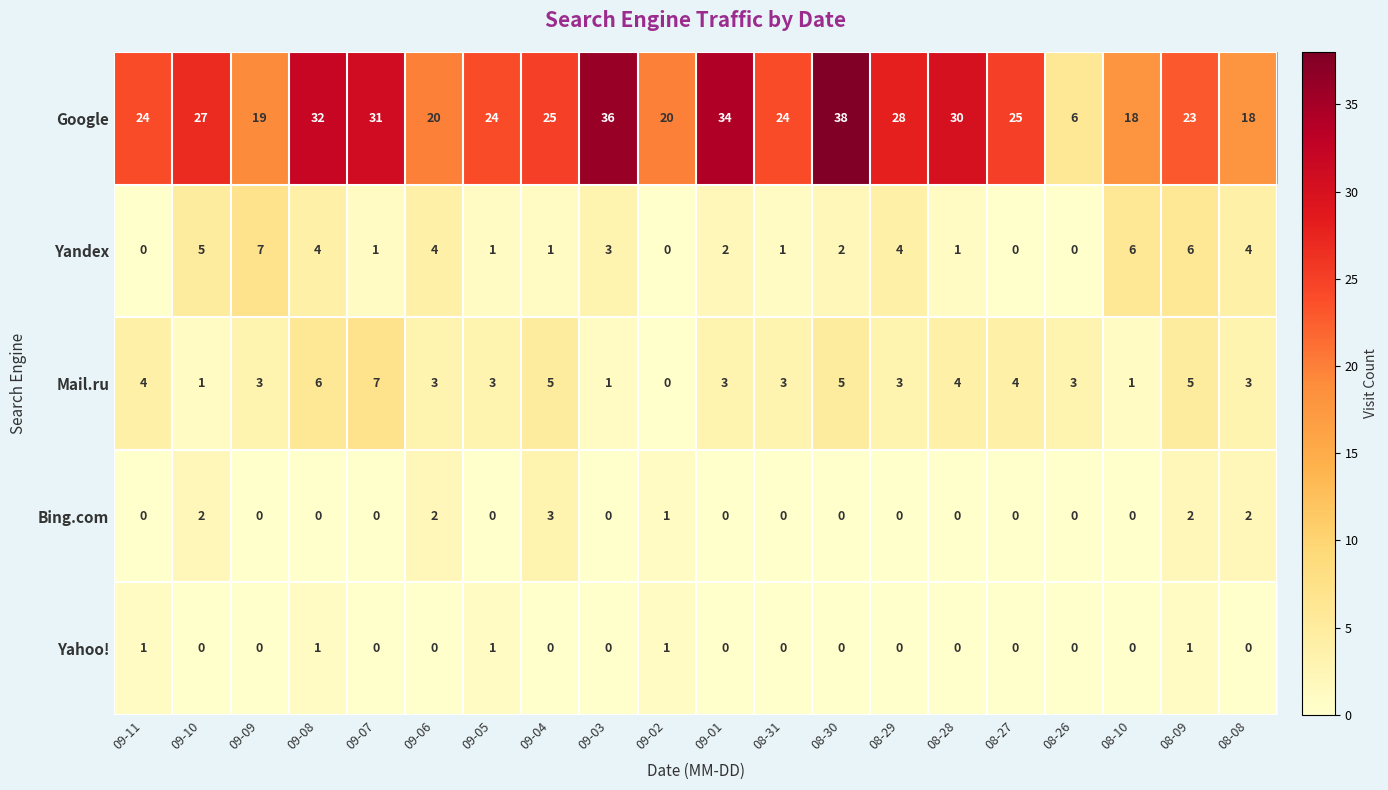

Which series has the largest total across all categories?

Google